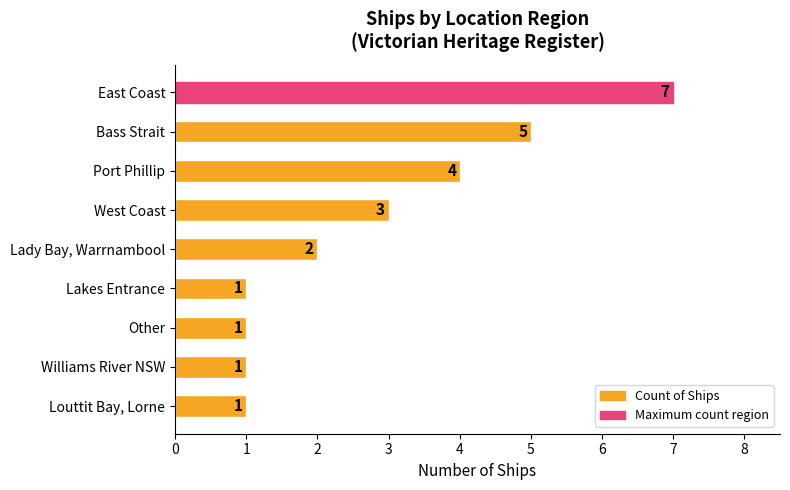

What is the change in value from East Coast to Lakes Entrance?

-6